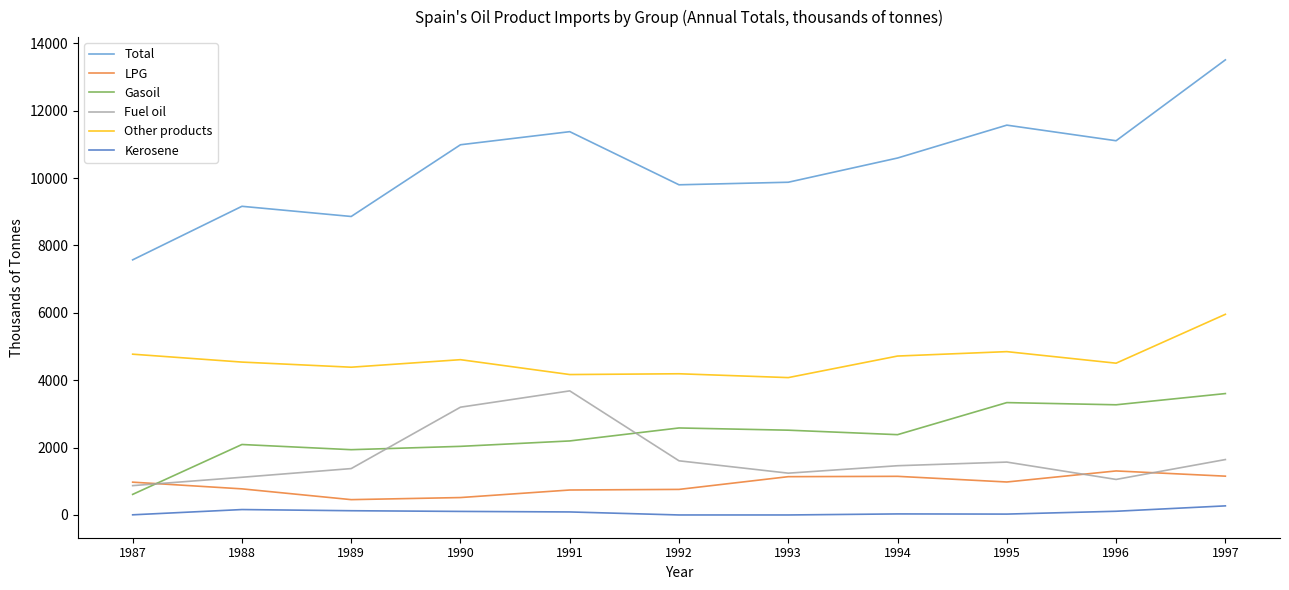

Is the value of LPG at 1991 greater than the value of Fuel oil at 1996?

No